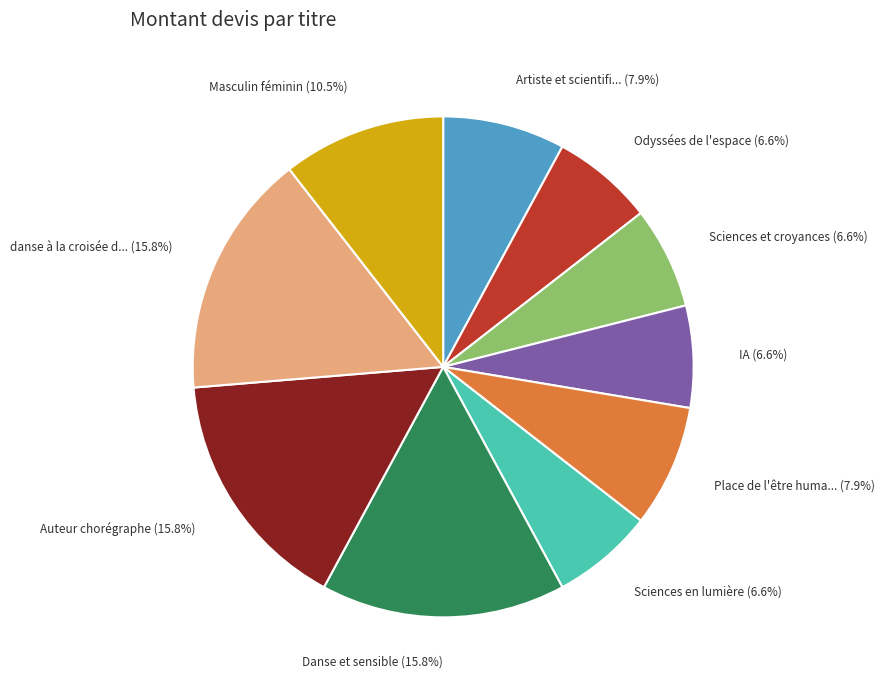

Is there a majority slice in this chart?

No